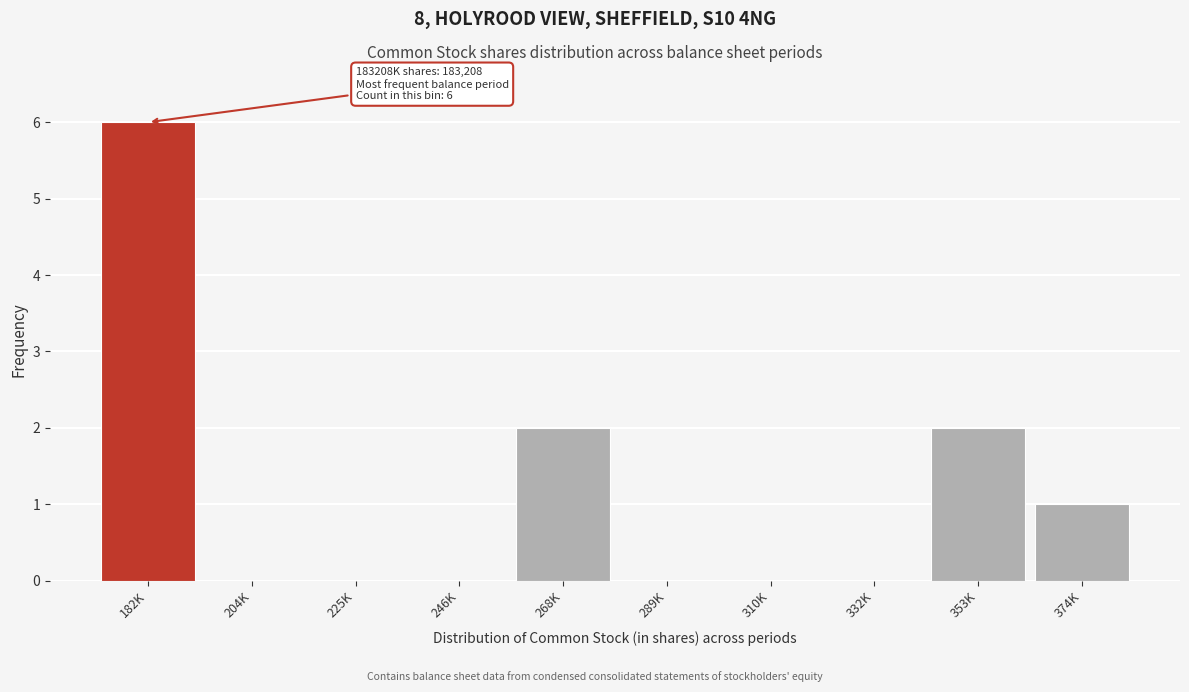

Reading left to right, transcribe all the data shown in this chart.

182K=6	204K=0	225K=0	246K=0	268K=2	289K=0	310K=0	332K=0	353K=2	374K=1